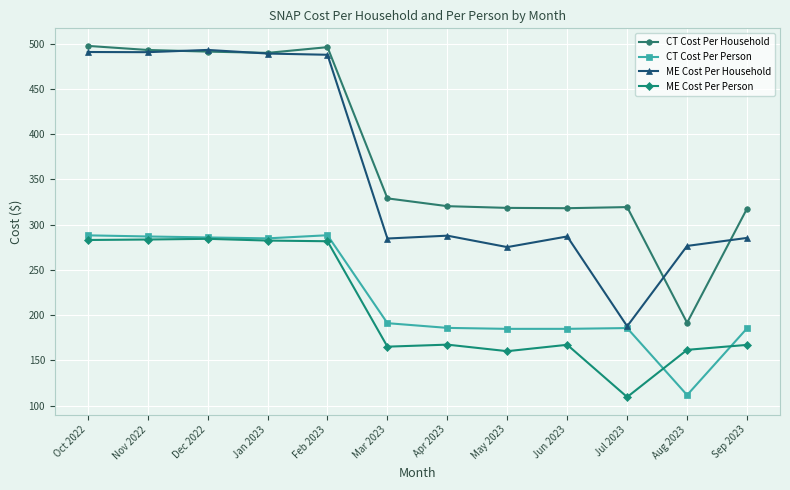

True or false: CT Cost Per Household has more than 0 interior local peaks.

True